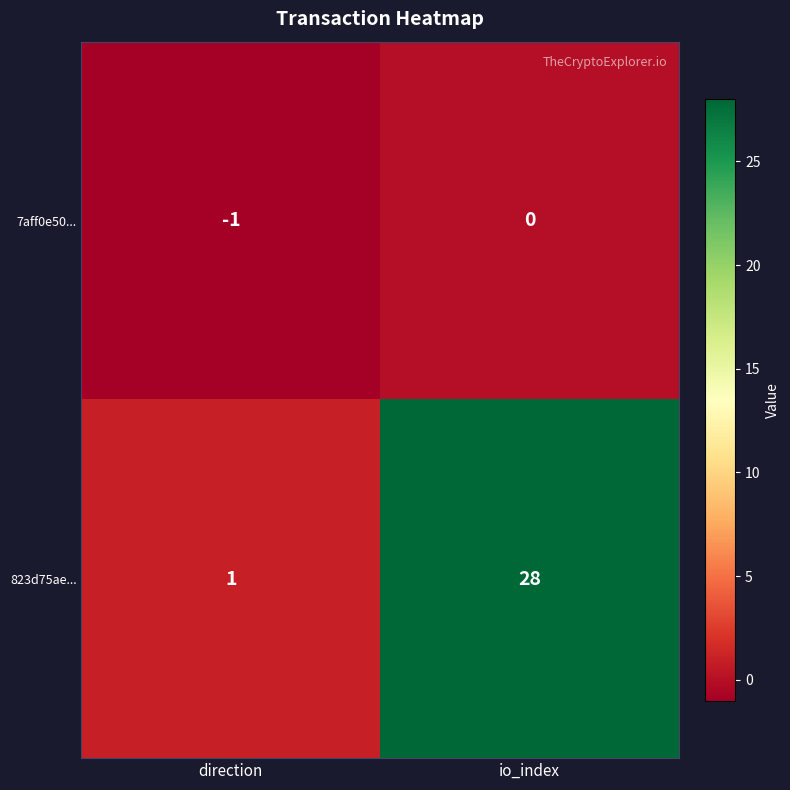

Reading right to left, list all the values displayed in this chart.

7aff0e50...: 0	-1
823d75ae...: 28	1